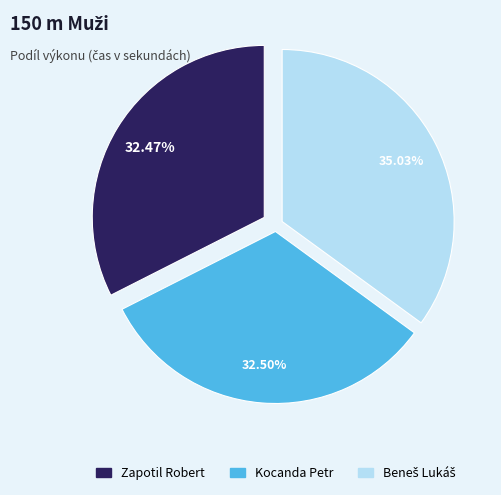

Count the number of slices in the pie.

3